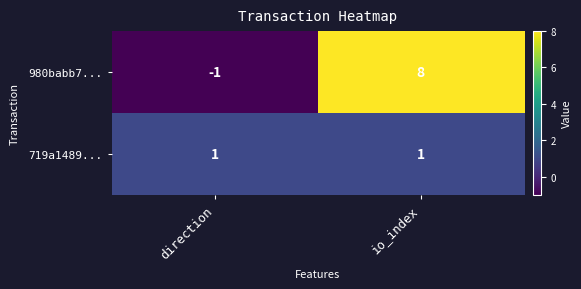

Which category has the lowest value across all series?

direction